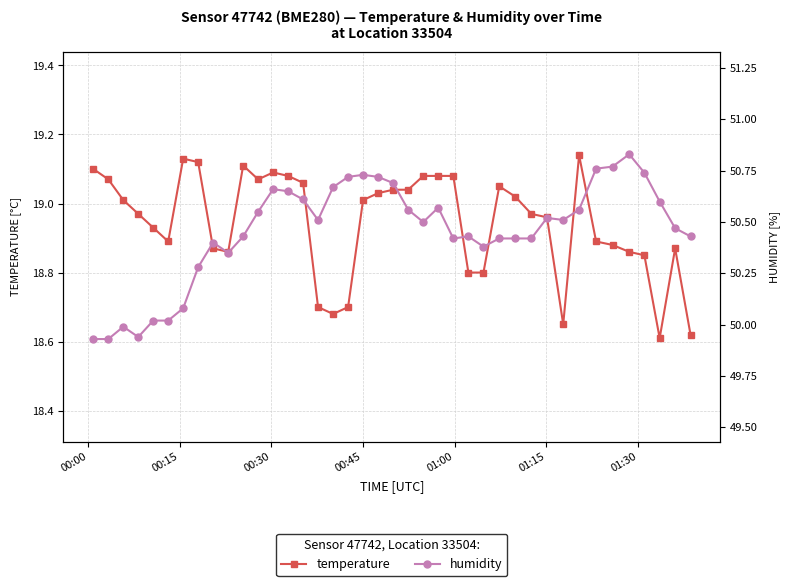

True or false: humidity has more than 0 points higher than both neighbors.

True